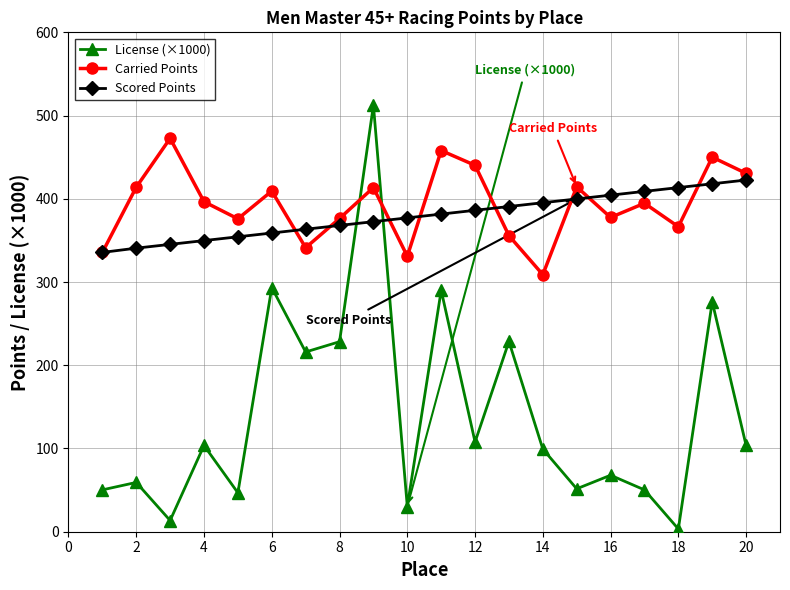

In License (×1000), how many points are lower than both neighbors (excluding endpoints)?

7